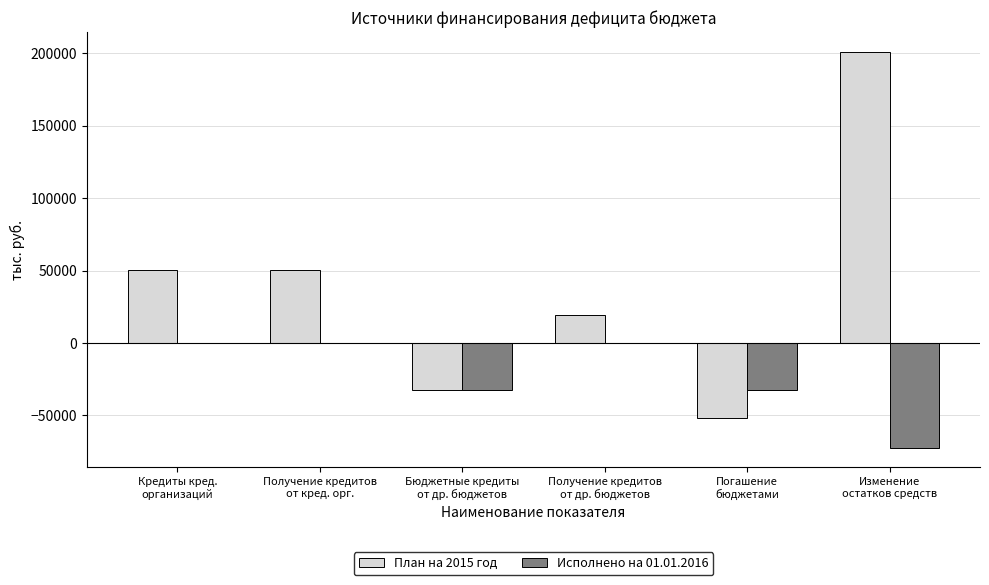

What is the sum of all План на 2015 год values?

236666.7